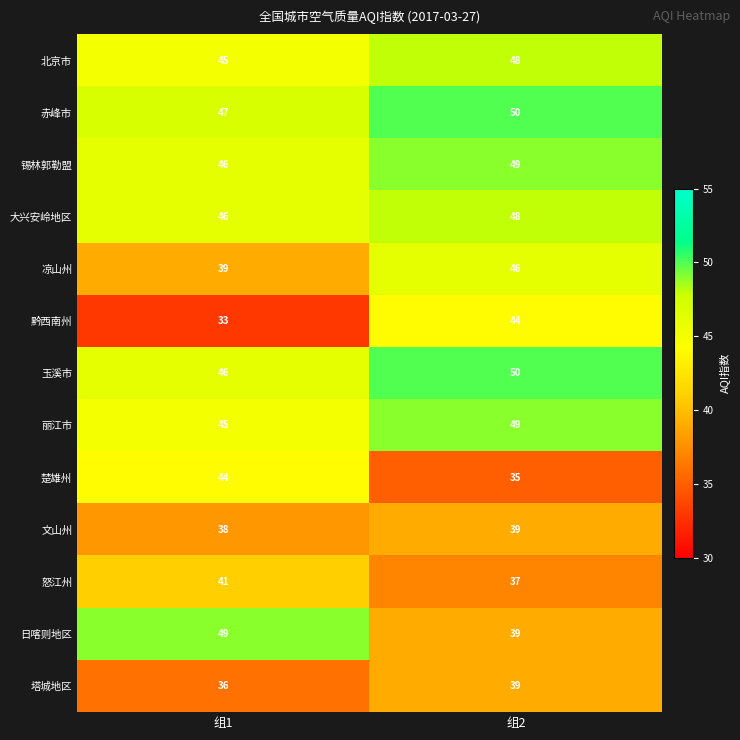

At which category is the sum across all series the highest?

组2